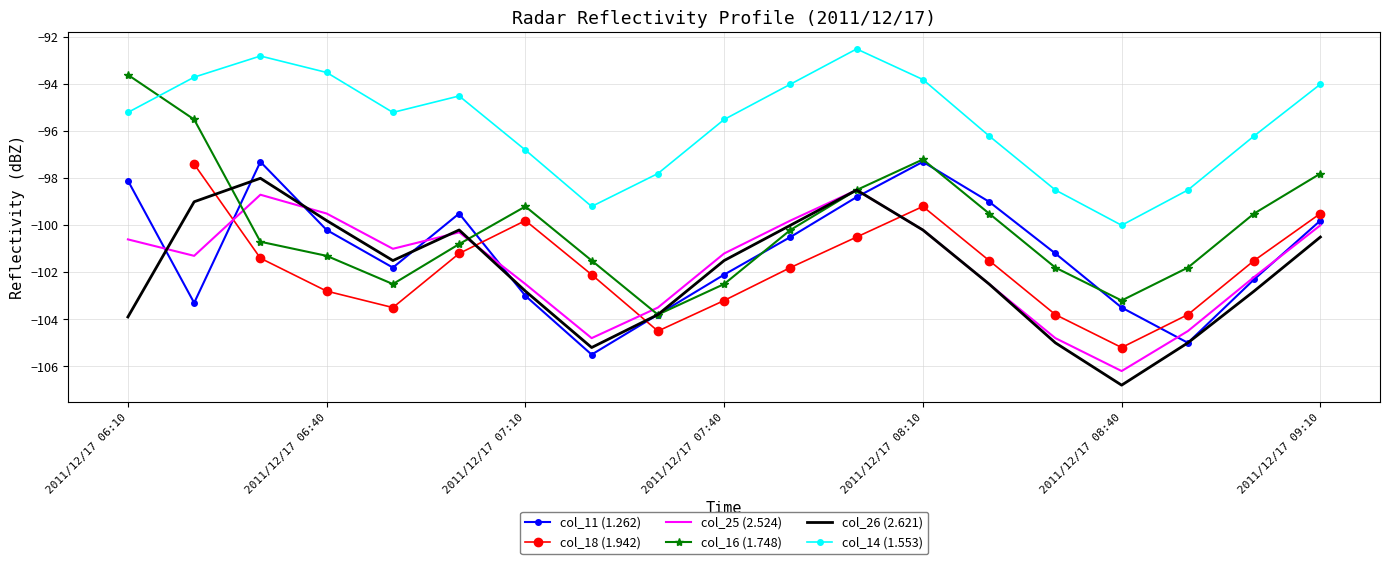

How many interior local valleys does the col_18 (1.942) series have?

3